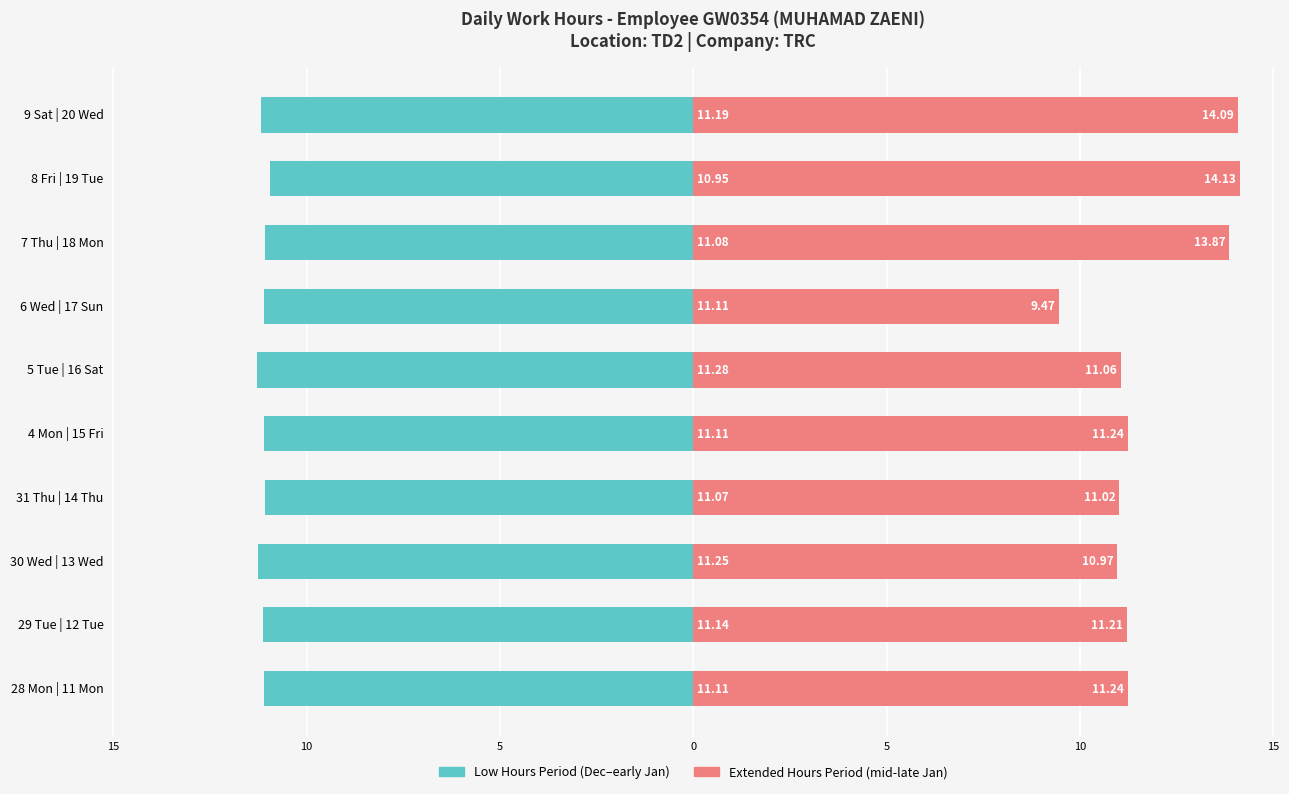

How many bars are there in each group?

2